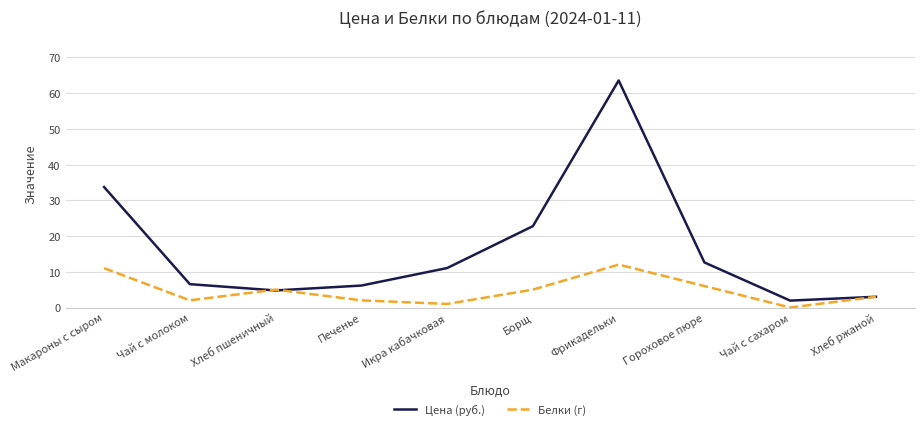

Rank the series by their maximum value, from highest to lowest.

Цена (руб.), Белки (г)